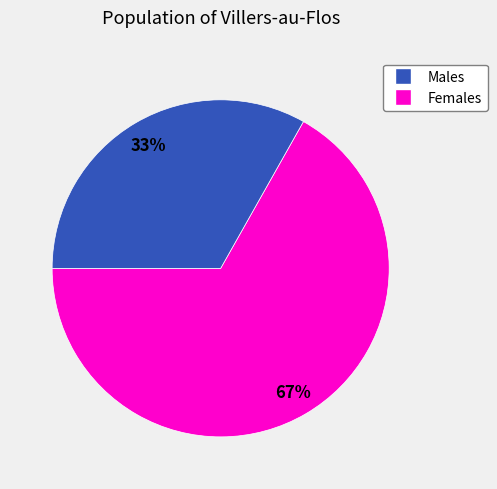

Is there any slice that represents more than half of the pie?

Yes